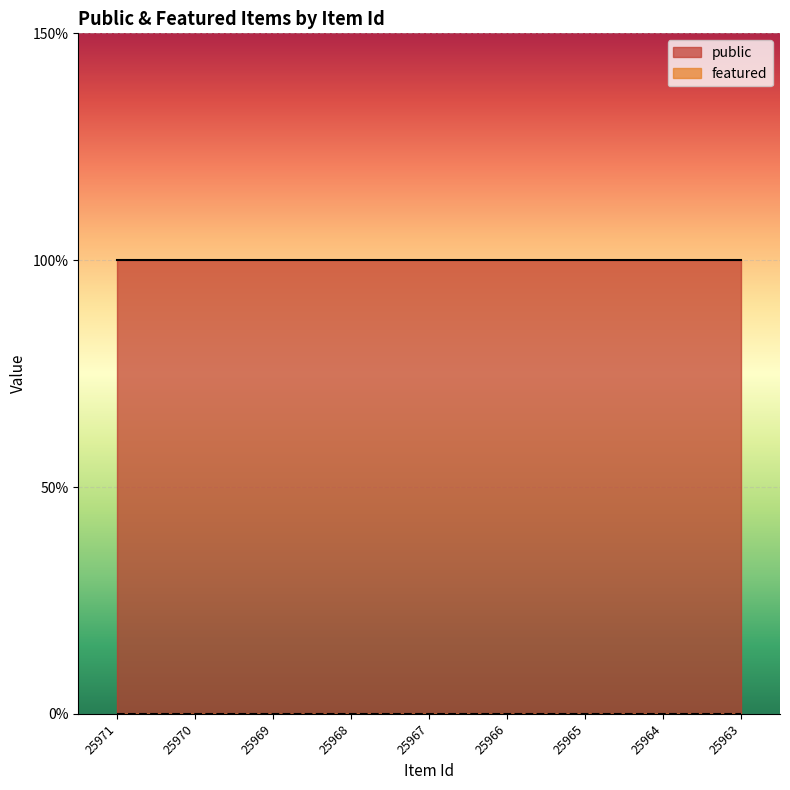

At 25966, list the series in order from smallest to largest.

featured, public